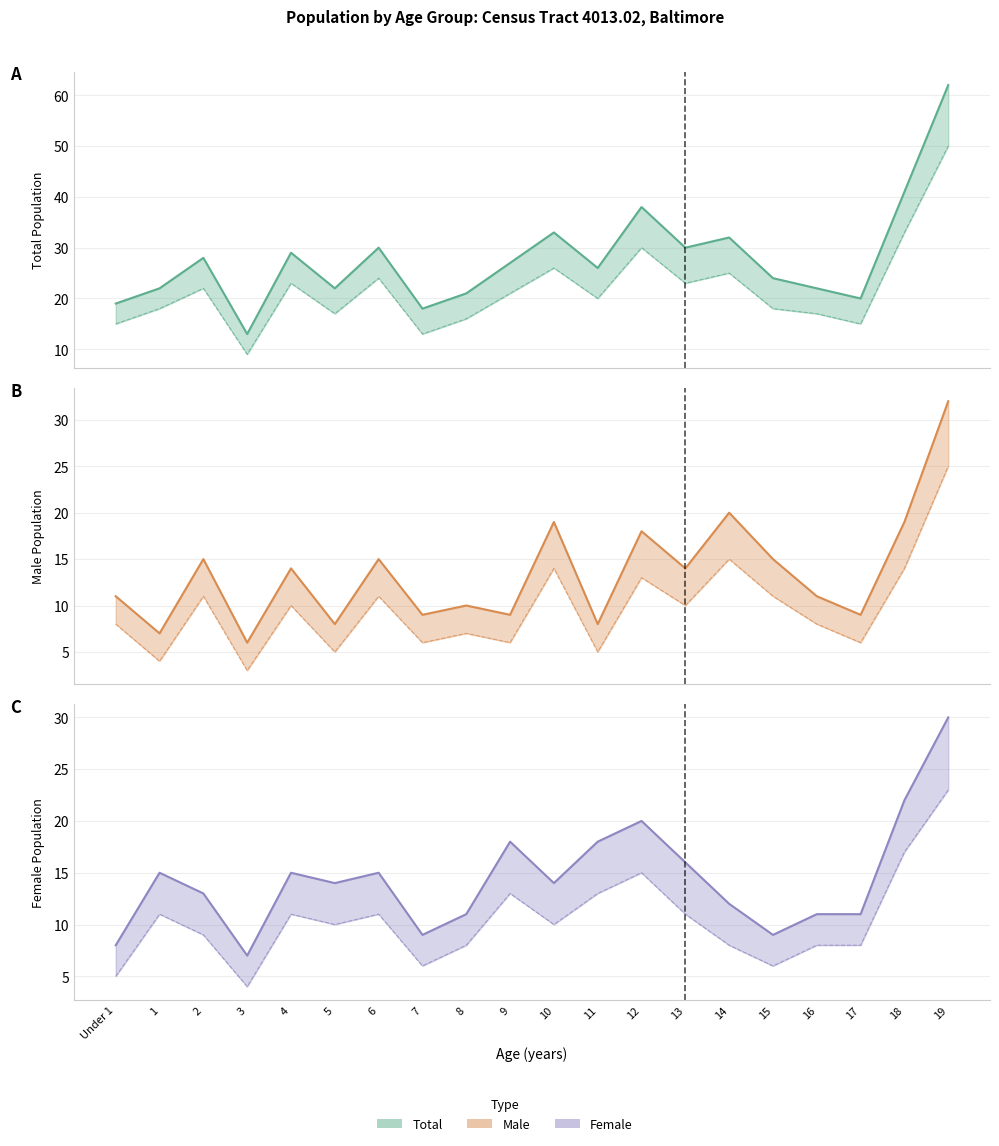

True or false: Male and Total intersect in this chart.

False